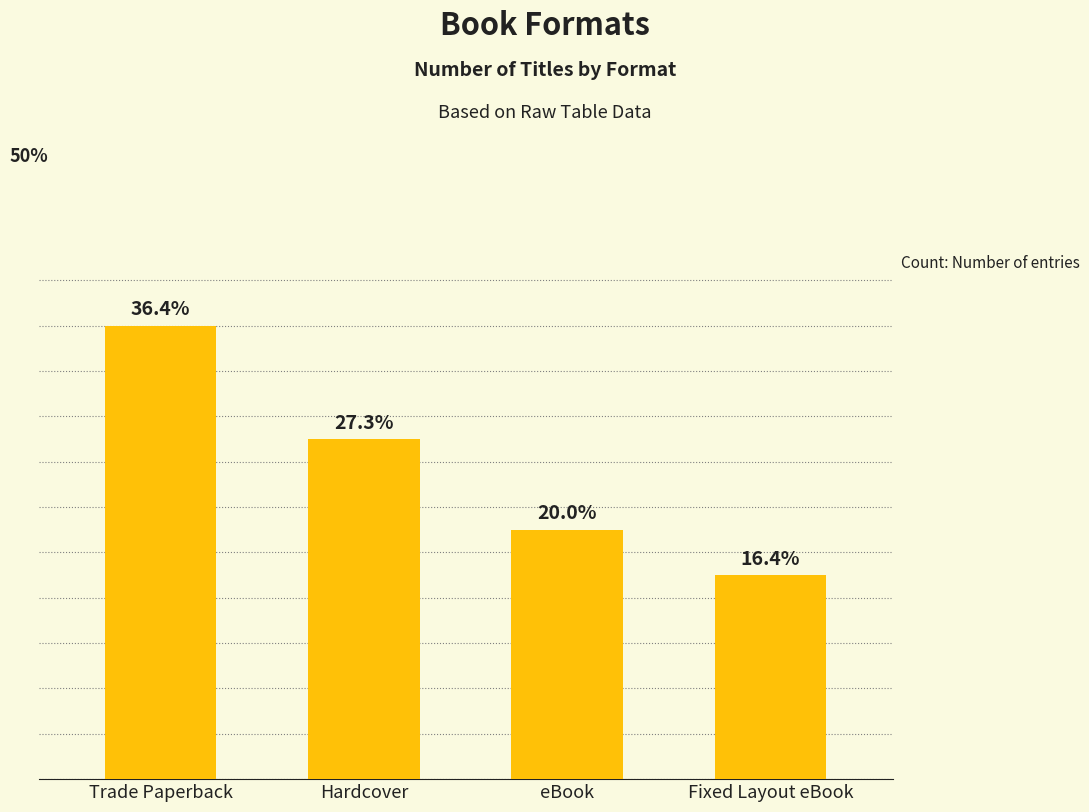

Does the chart contain any negative values?

No